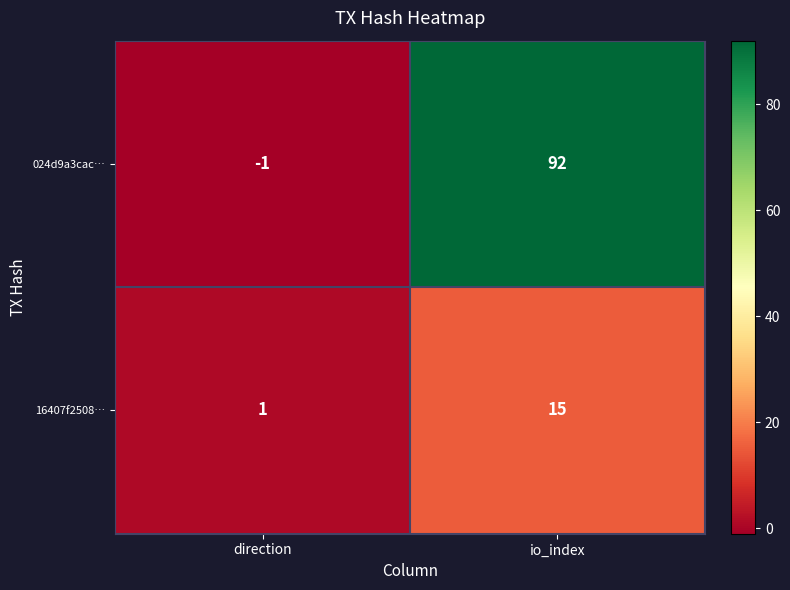

At which label is 16407f2508… closest to 8?

direction